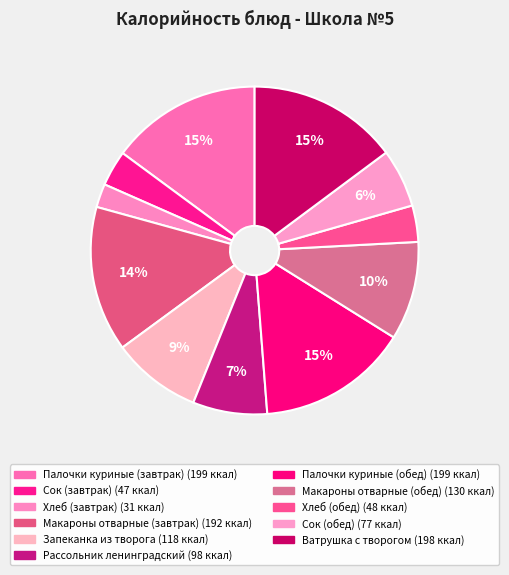

How many slices are in this pie chart?

11